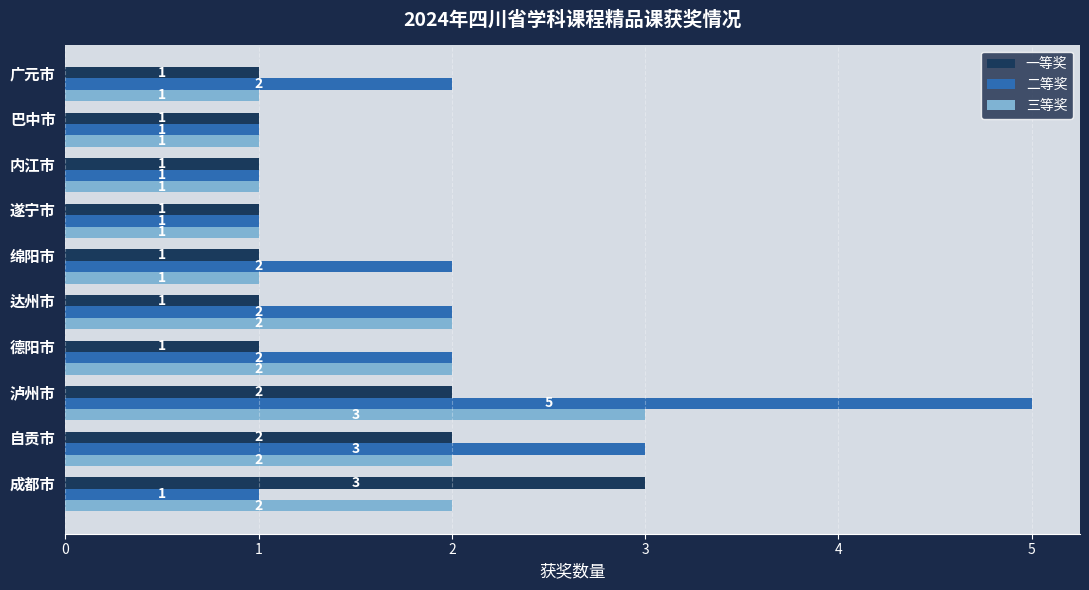

Which series has the largest total across all categories?

二等奖